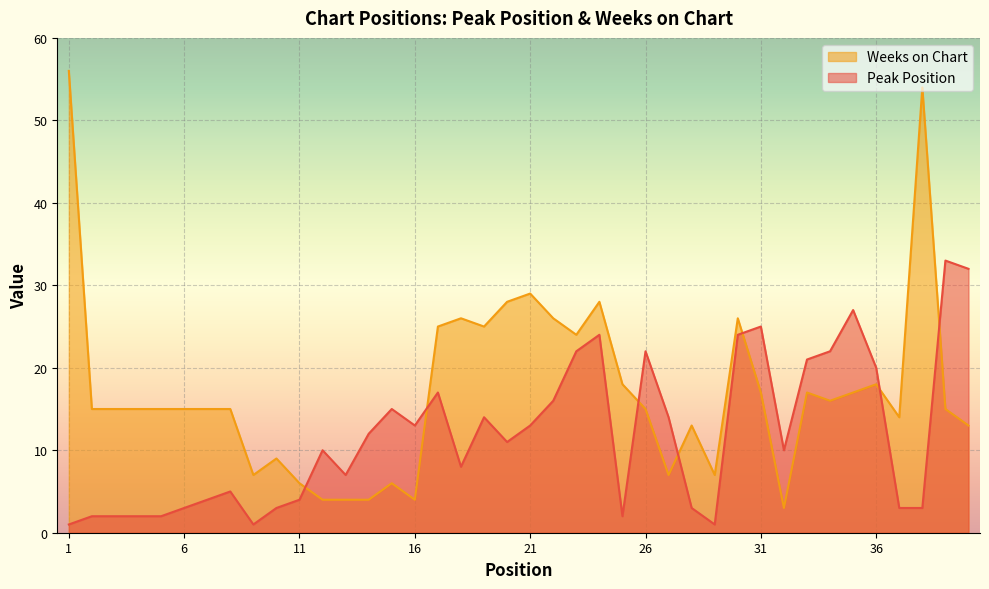

What is the spread (max minus min) of values at 21?

16